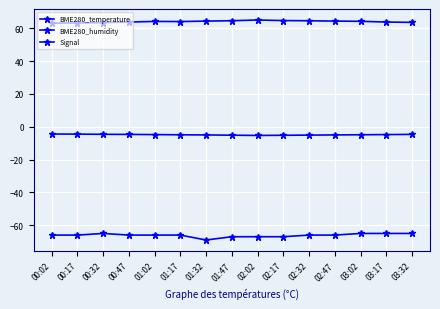

What is the difference between the maximum and minimum values in the BME280_temperature series?

0.9